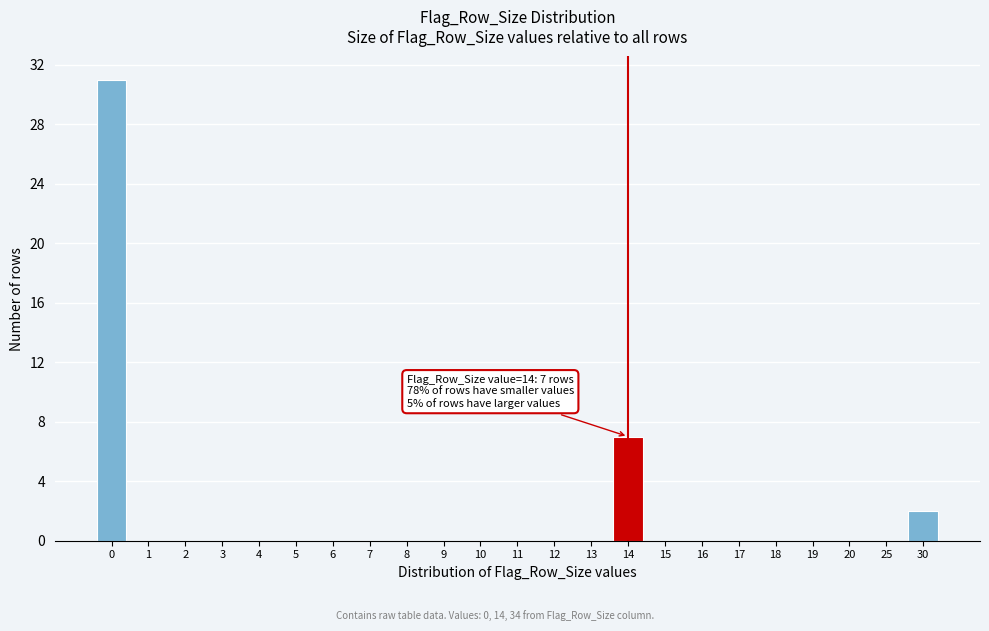

Reading right to left, what are all the values shown in this chart?

30=2	25=0	20=0	19=0	18=0	17=0	16=0	15=0	14=7	13=0	12=0	11=0	10=0	9=0	8=0	7=0	6=0	5=0	4=0	3=0	2=0	1=0	0=31